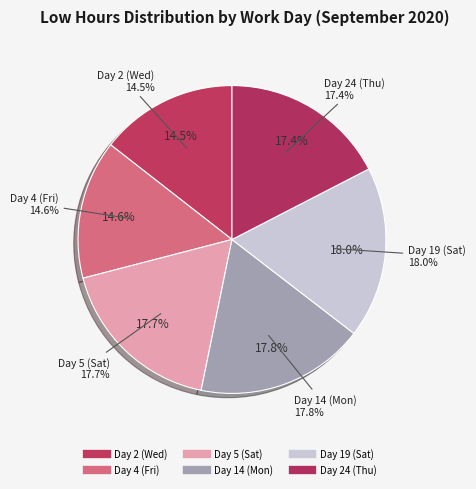

The Day 24 (Thu) slice represents 17% of the pie. True or false?

True